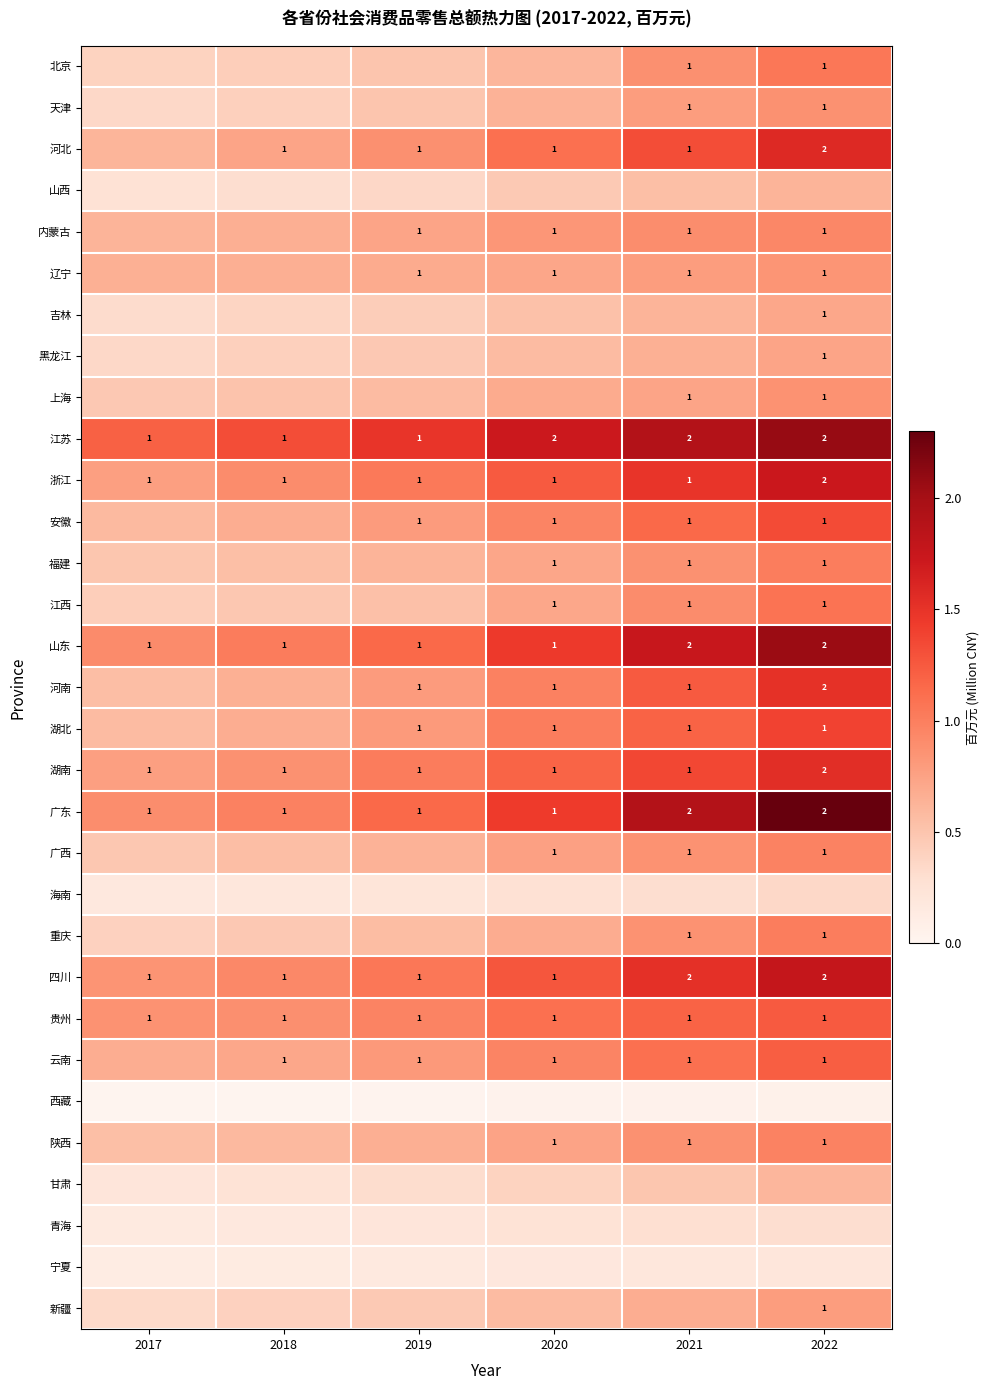

At which label does 江苏 reach its minimum?

2017